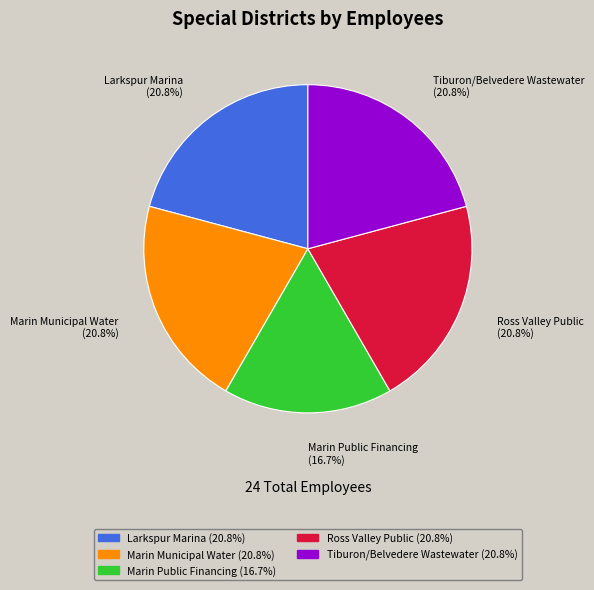

Combined, do Larkspur Marina and Ross Valley Public account for over 50%?

No